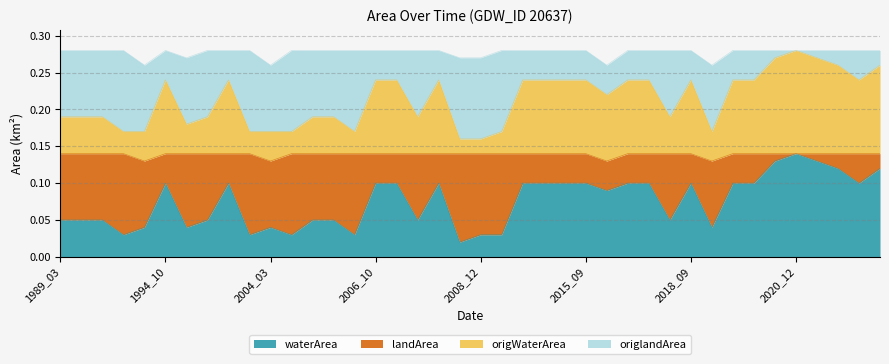

How many lines are shown in the chart?

4